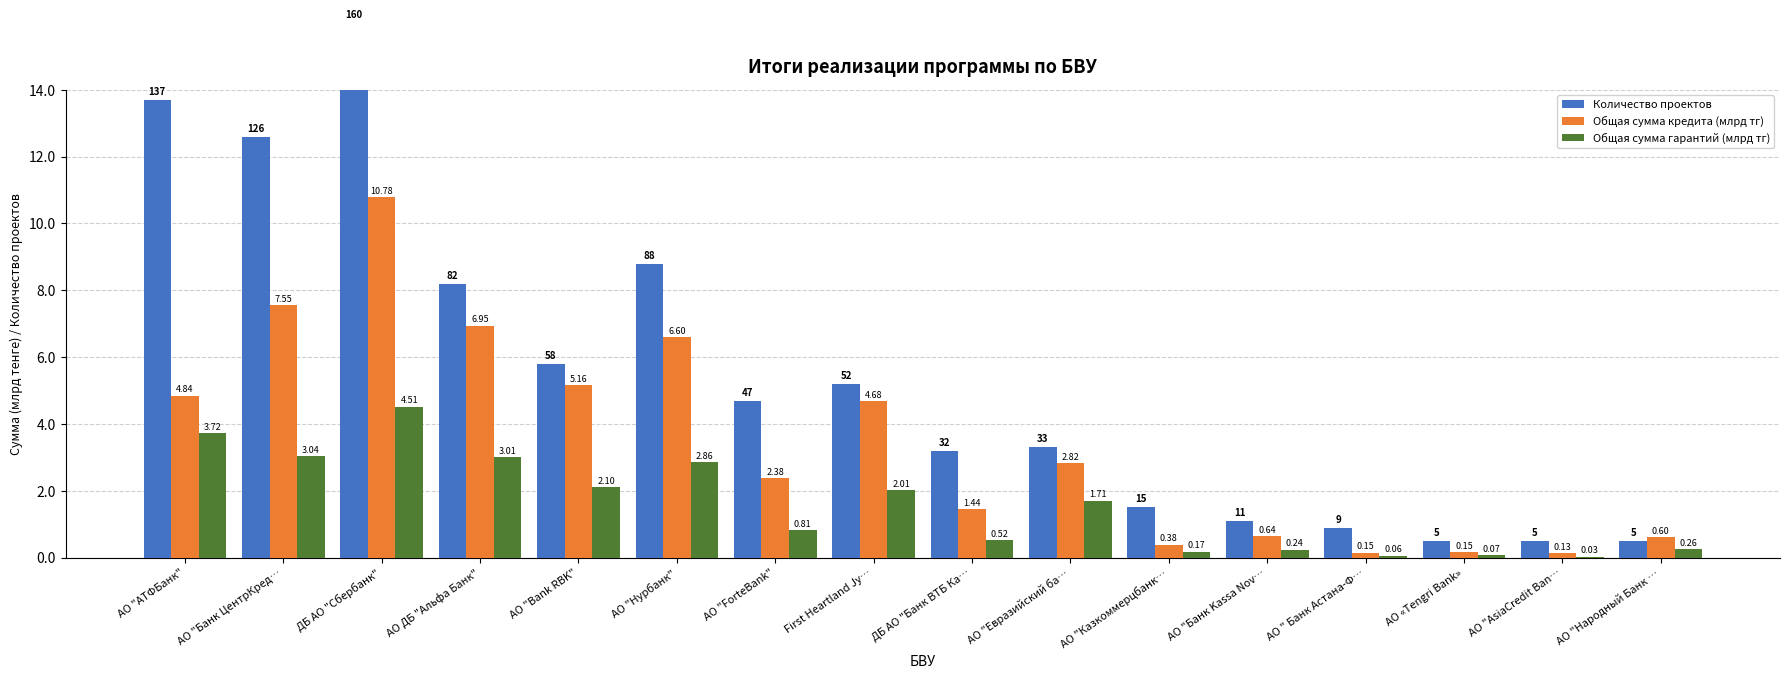

What is the label of the 5th bar from the left?

АО "Bank RBK"